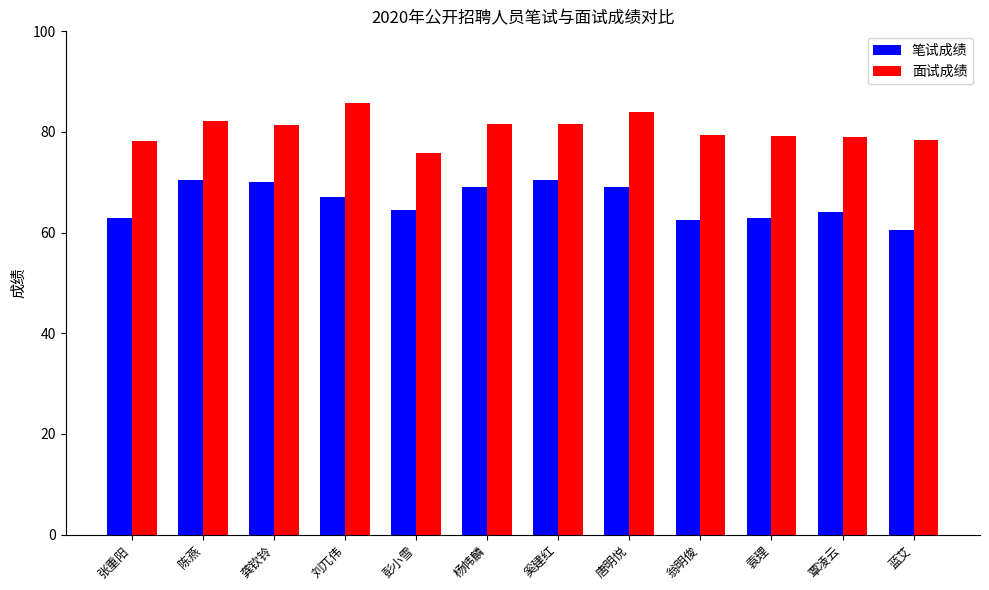

What is the label of the 6th bar from the left?

杨帏麟